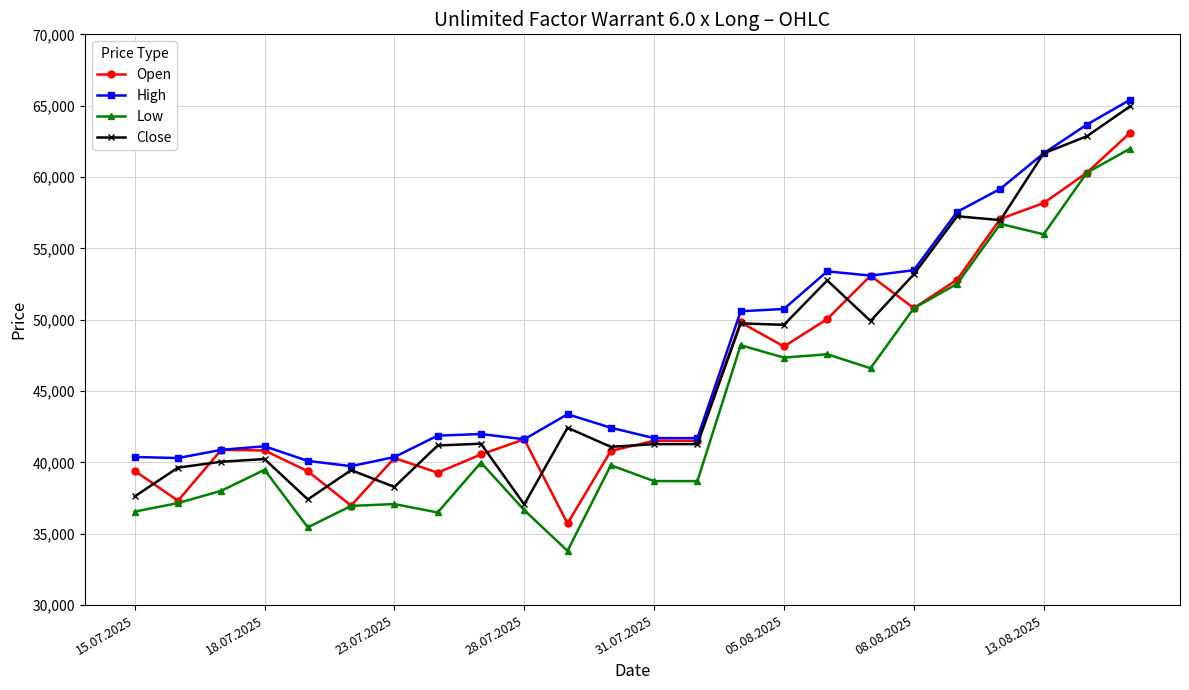

True or false: High has more than 0 interior local peaks.

True